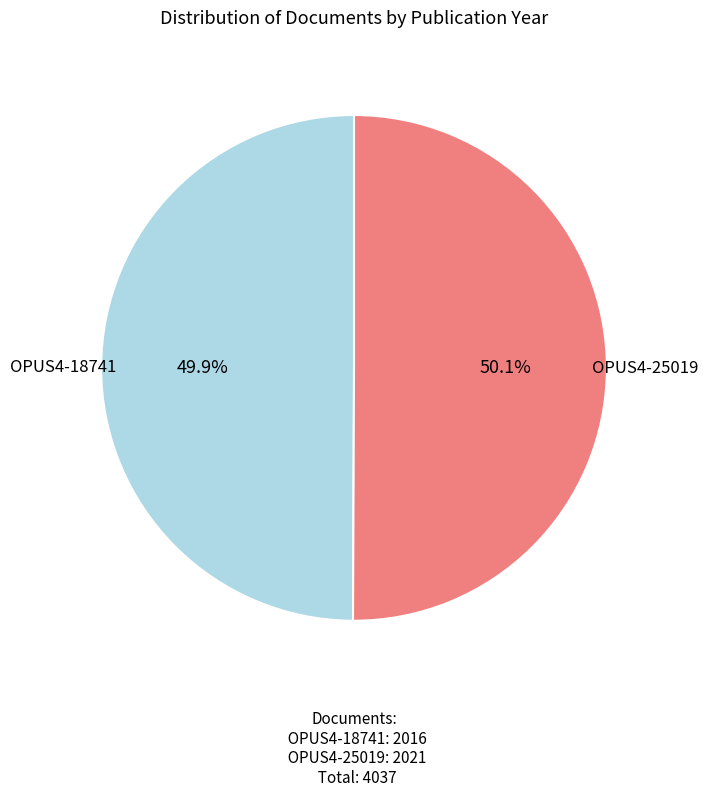

The OPUS4-18741 slice represents 59% of the pie. True or false?

False